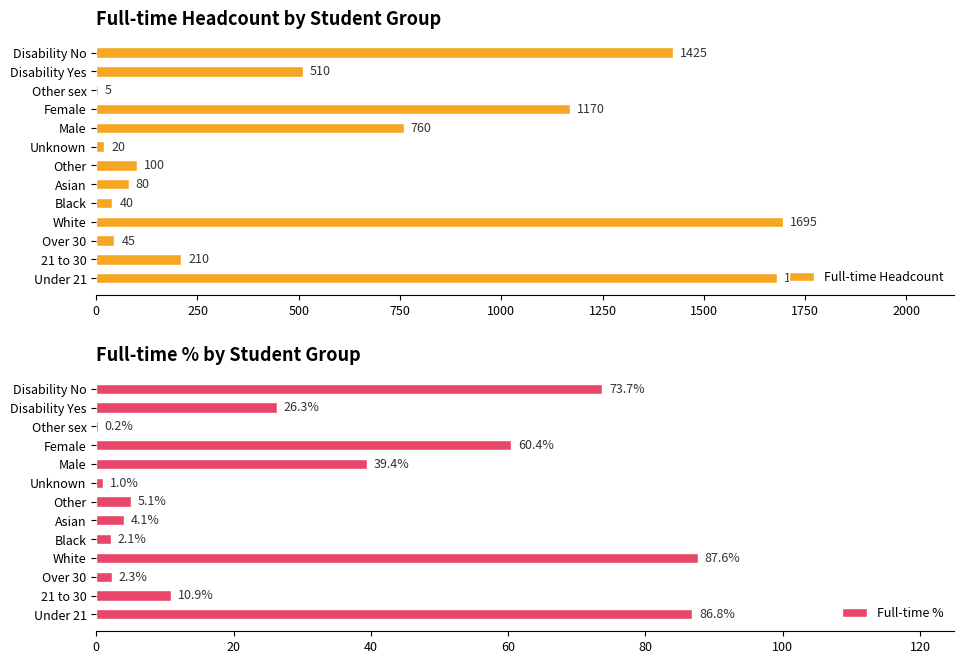

What is the approximate value of Full-time Headcount at White?

1695